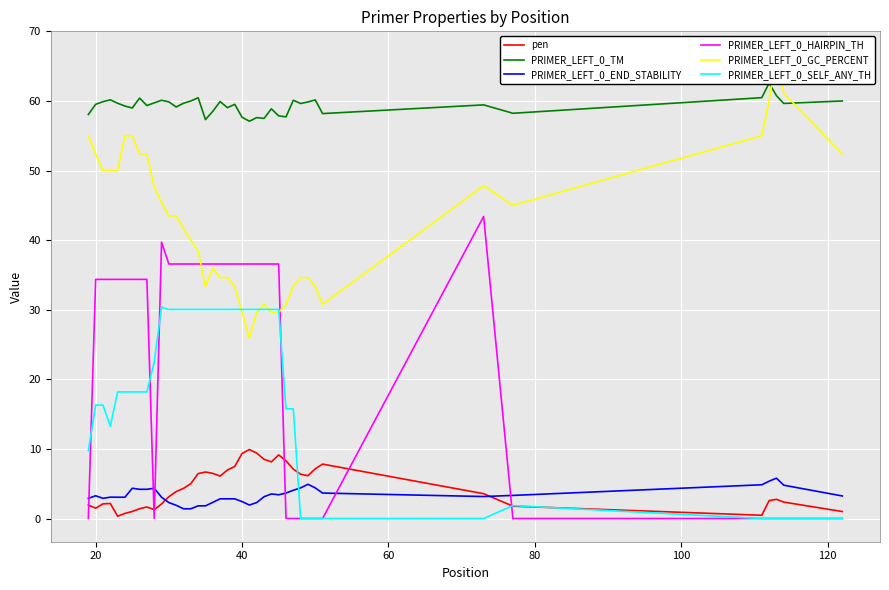

Which series has the widest spread of values?

PRIMER_LEFT_0_HAIRPIN_TH